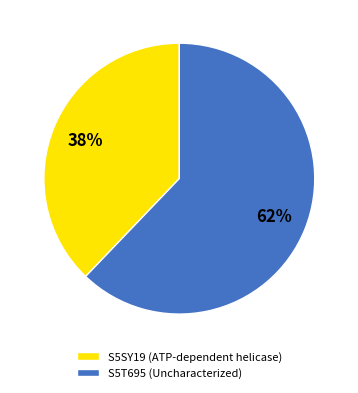

Is the sum of S5SY19 (ATP-dependent helicase) and S5T695 (Uncharacterized) greater than half?

Yes